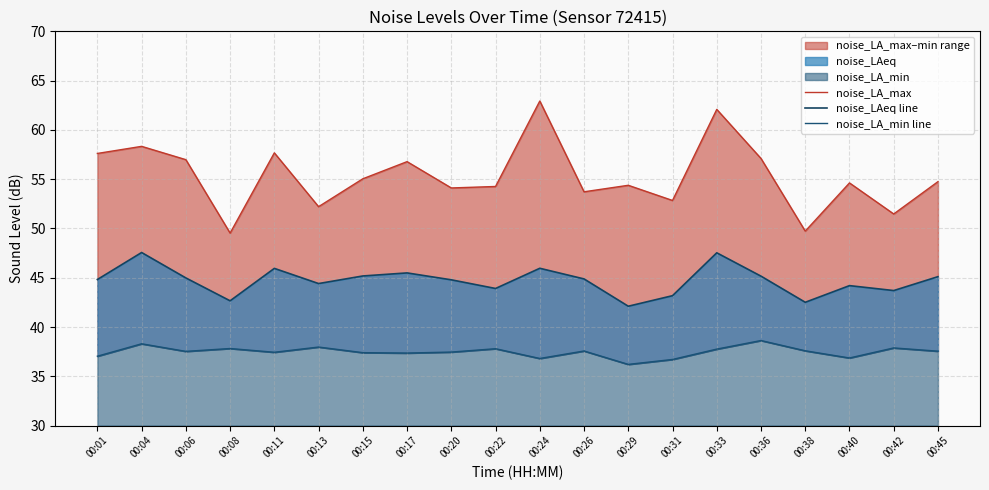

What is the difference between the maximum and minimum values in the noise_LA_max series?

13.4